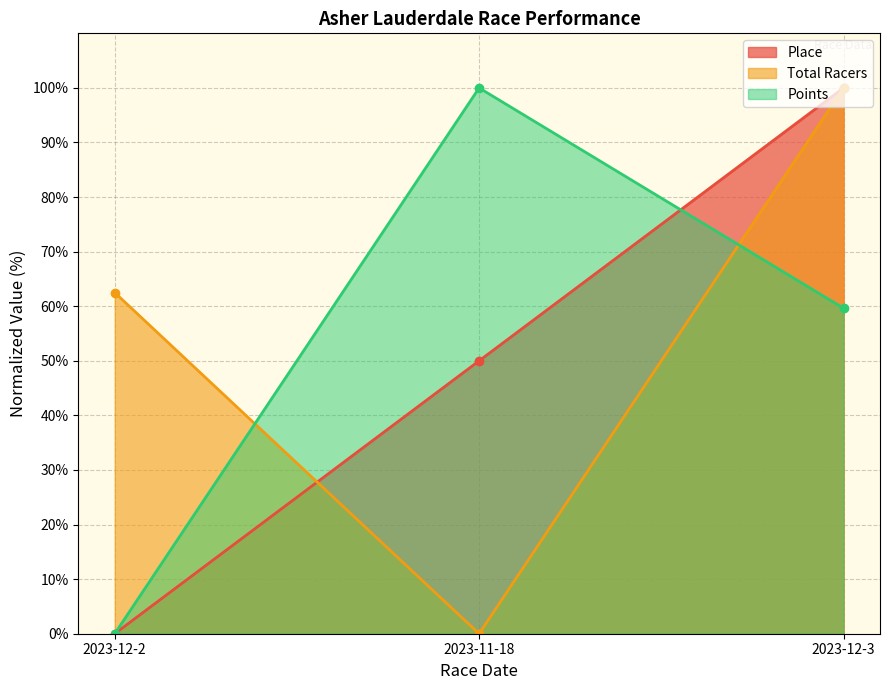

Between 2023-12-2 and 2023-12-3, which series saw the biggest shift?

Place